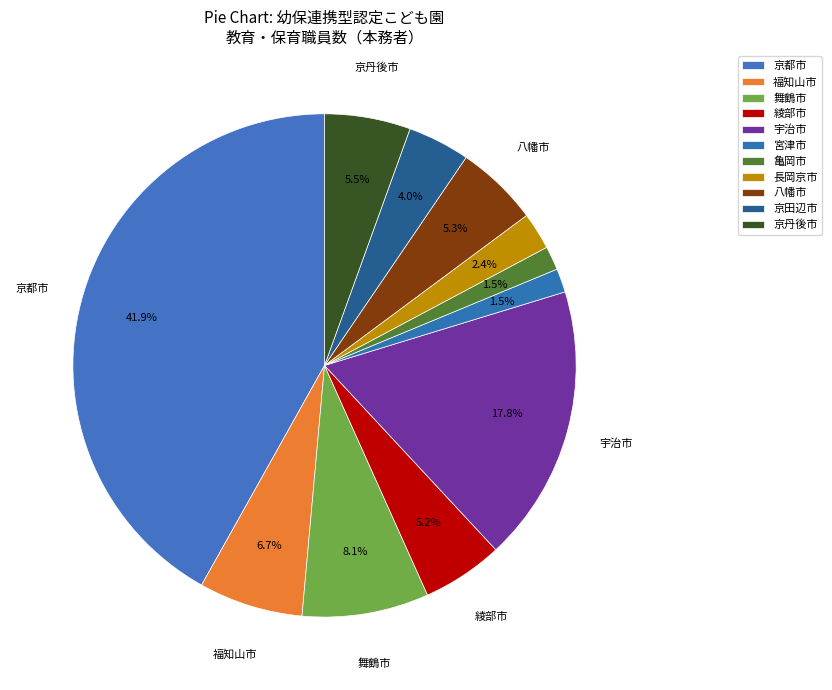

How many segments does this pie chart have?

11